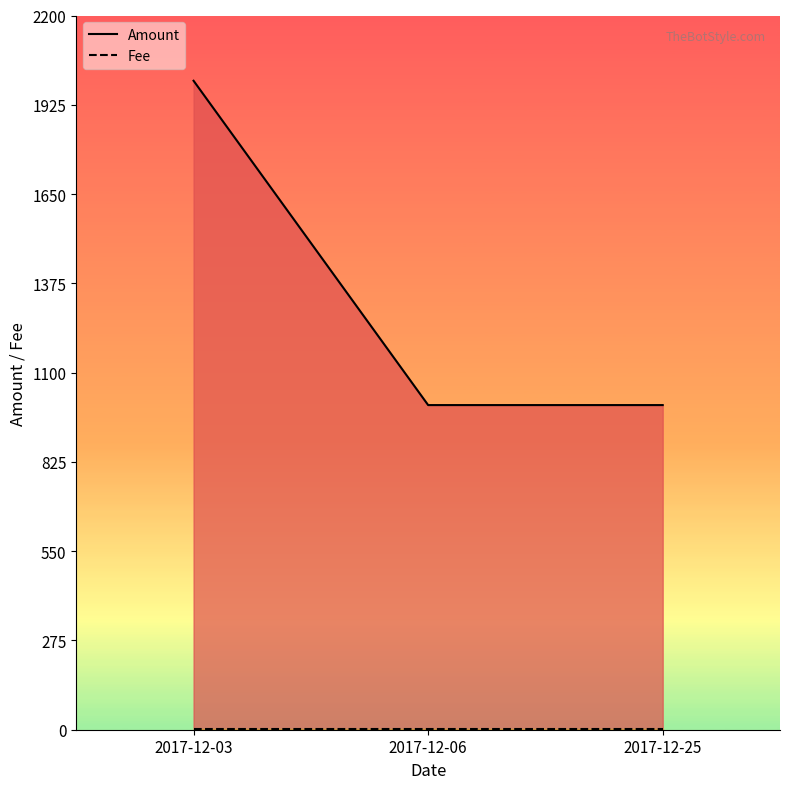

What is the lowest value of the Amount series?

1000